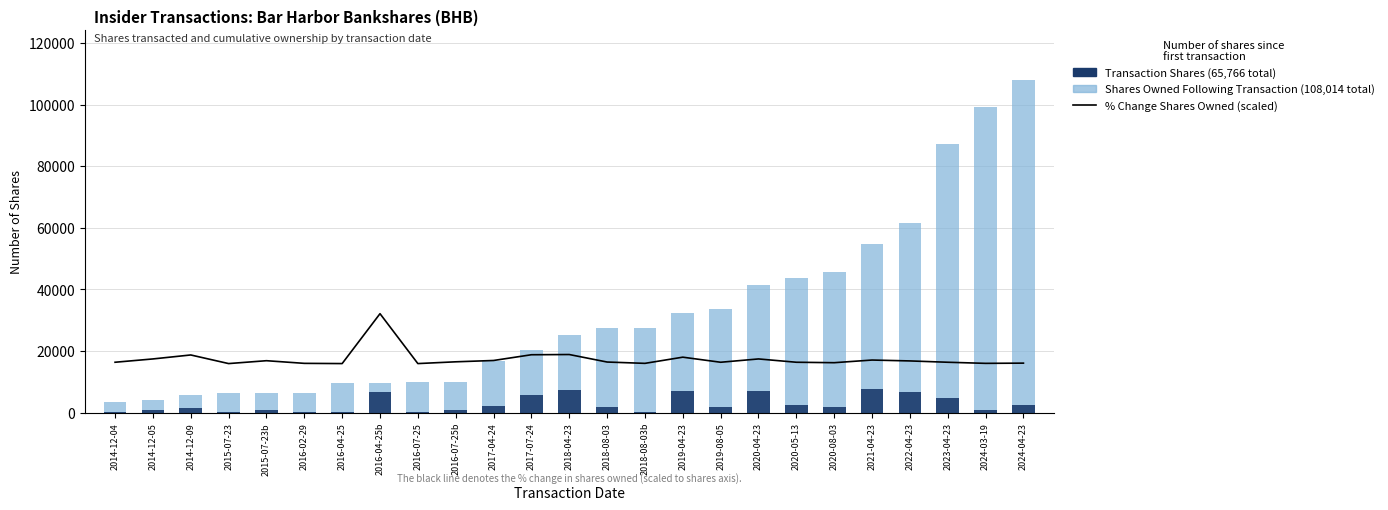

What value does the Shares Owned Following Transaction (108,014 total) series have at 2014-12-05?

4095.0